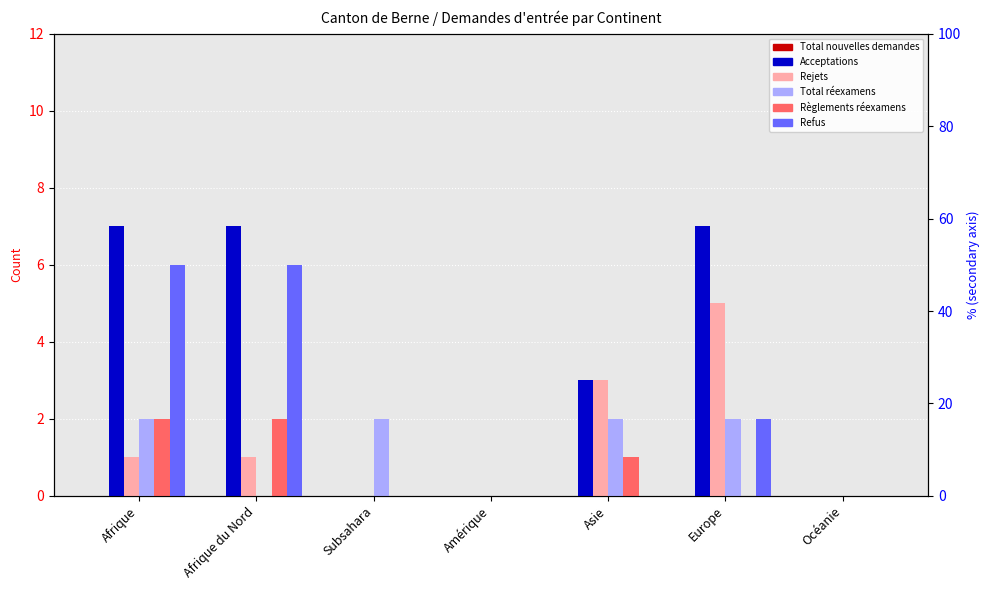

Are the bars horizontal?

No